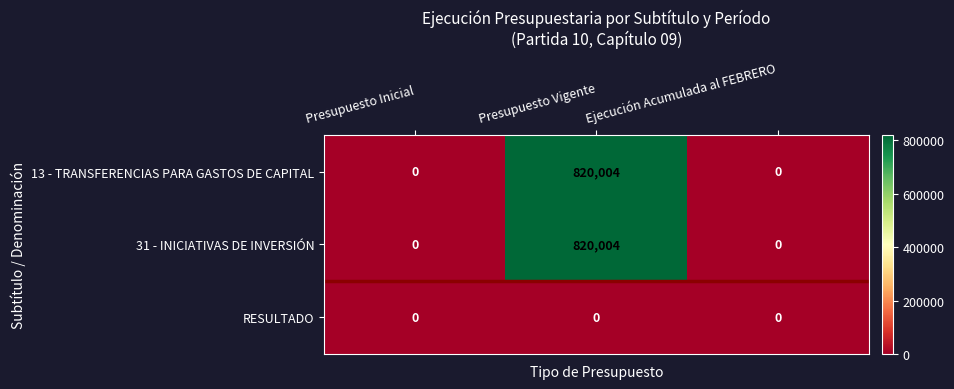

What is the difference between the highest and lowest values at Presupuesto Vigente?

820004